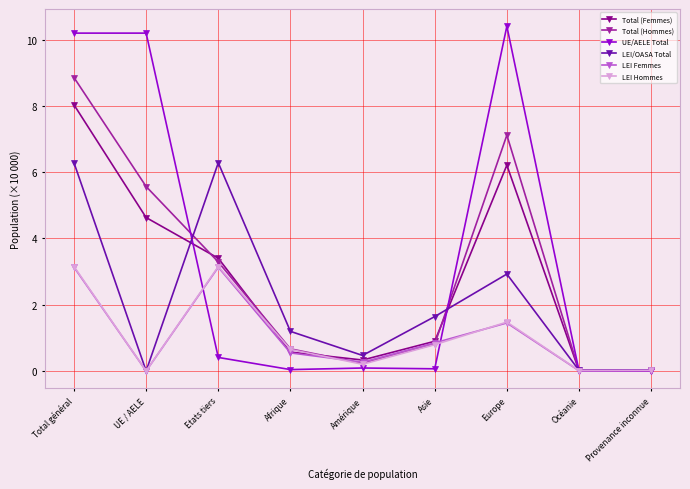

In LEI Hommes, how many points are higher than both neighbors (excluding endpoints)?

2